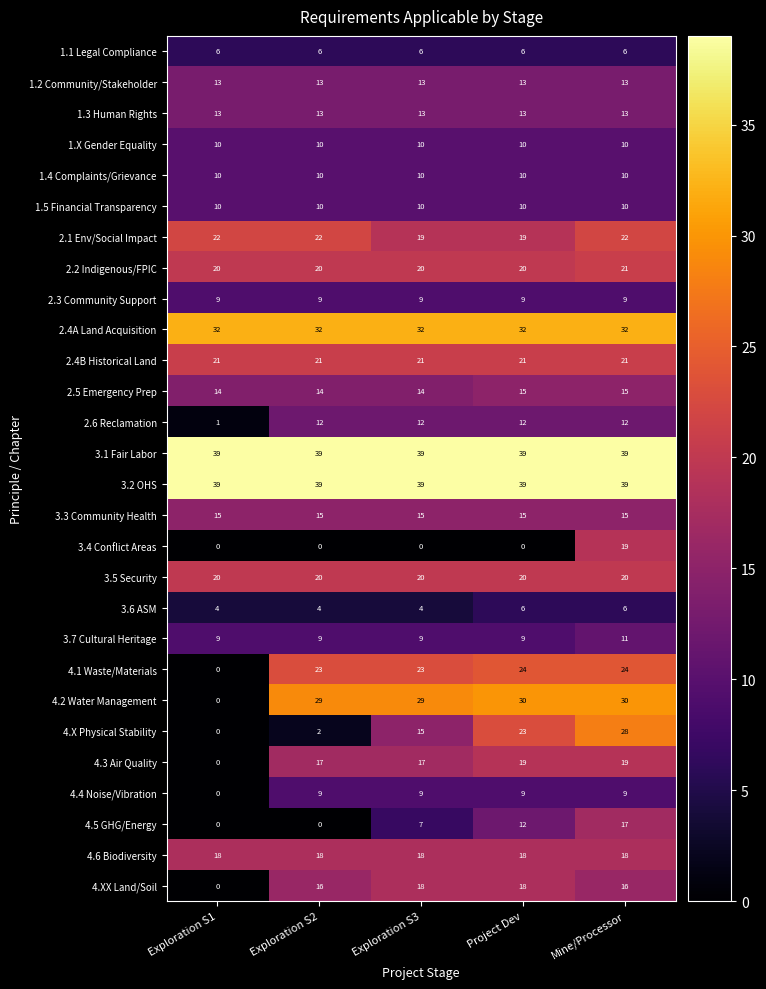

What is the total value across all series at Exploration S3?

451